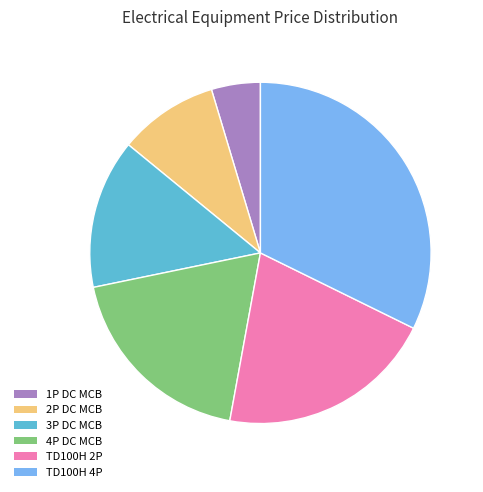

Is 2P DC MCB the majority of the pie?

No